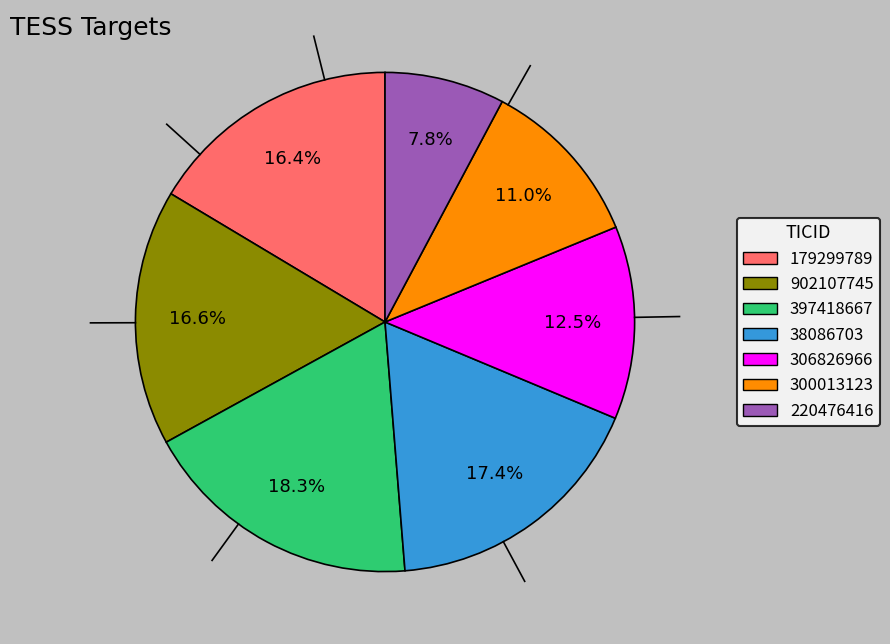

Combined, what portion of the pie is 220476416 and 179299789?

24.2%